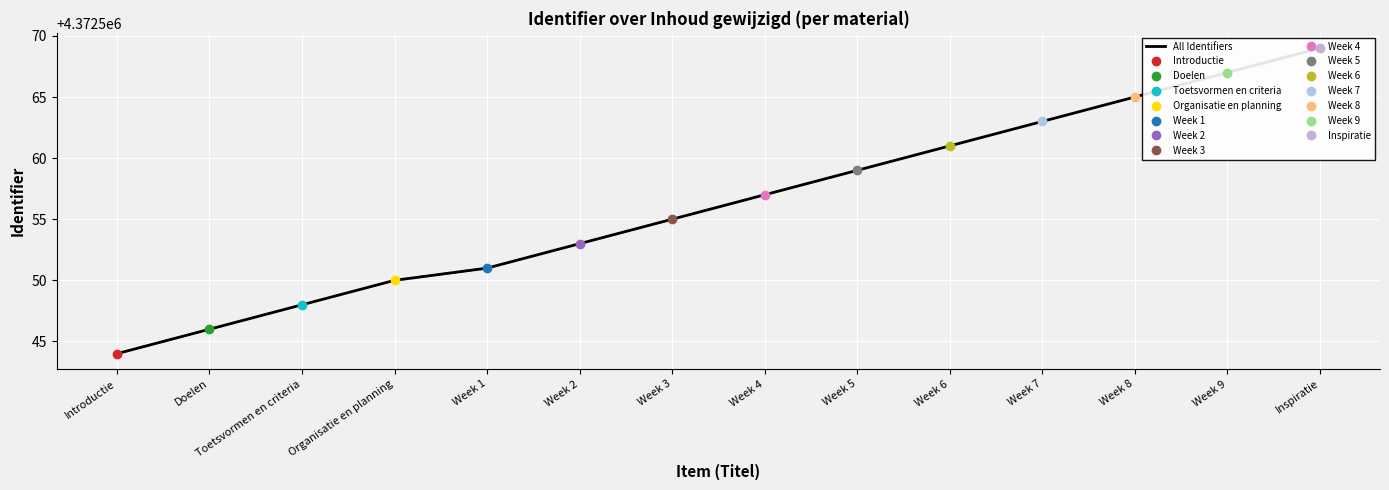

What is the greatest value displayed?

4372569